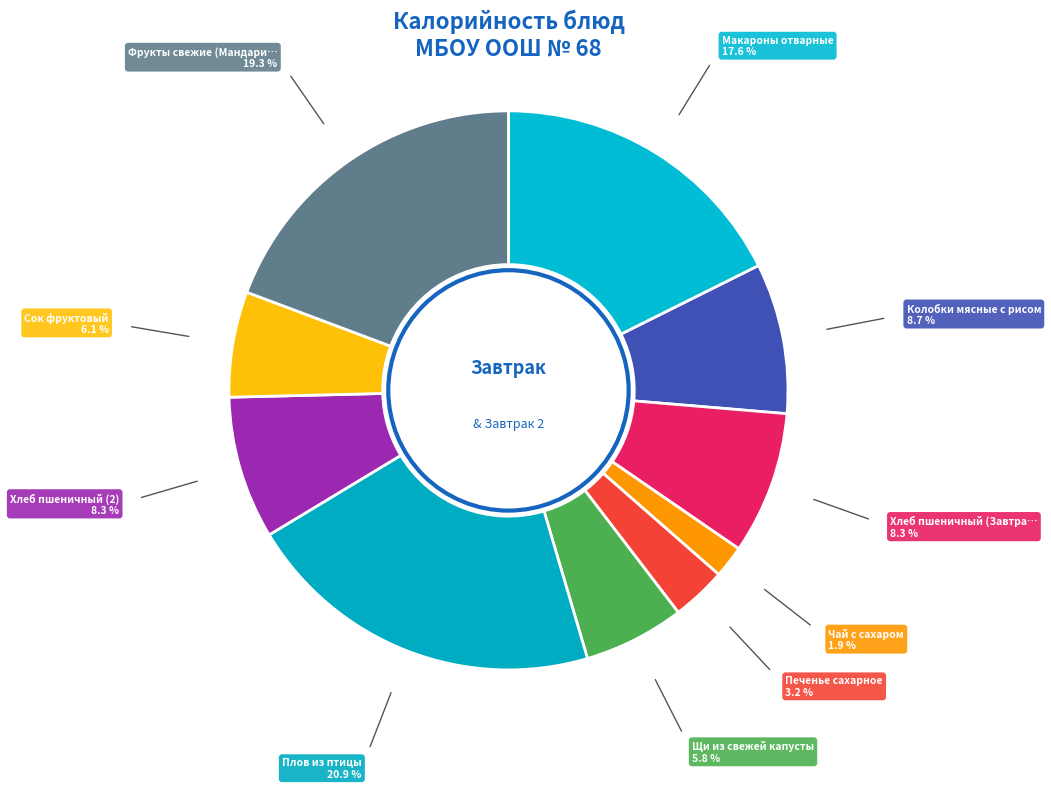

How many segments does this pie chart have?

10